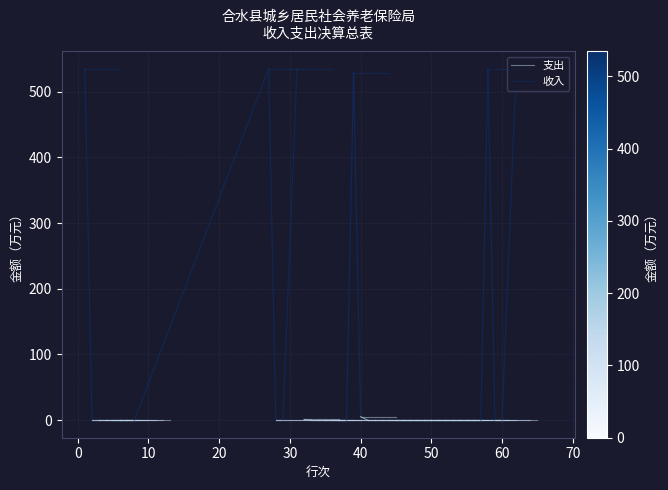

What is the value of the 支出 point at the 1st from the left?

1.0